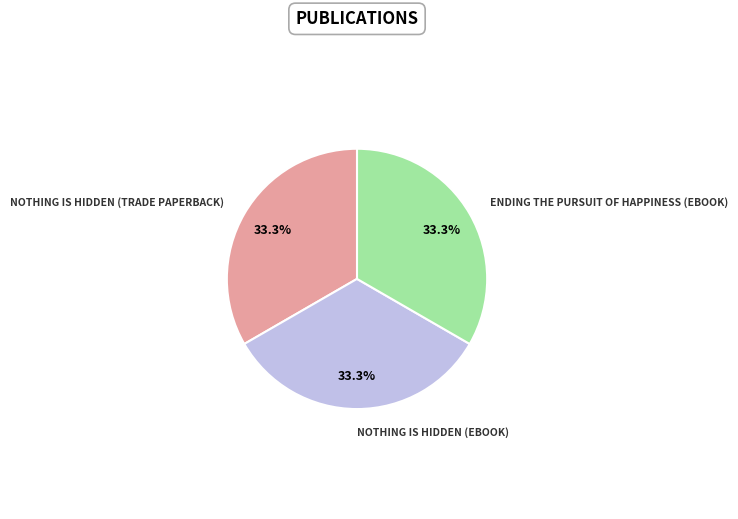

Count the number of slices in the pie.

3